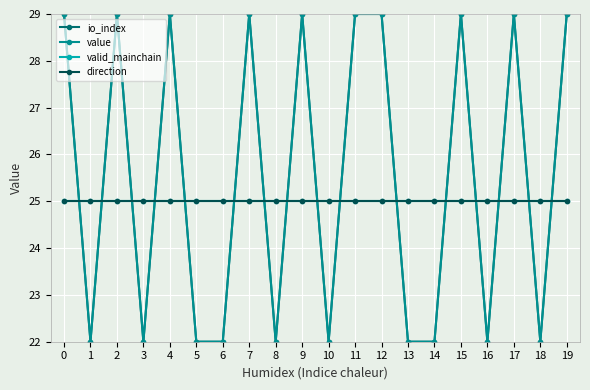

The io_index series shows 36 at 1. True or false?

False